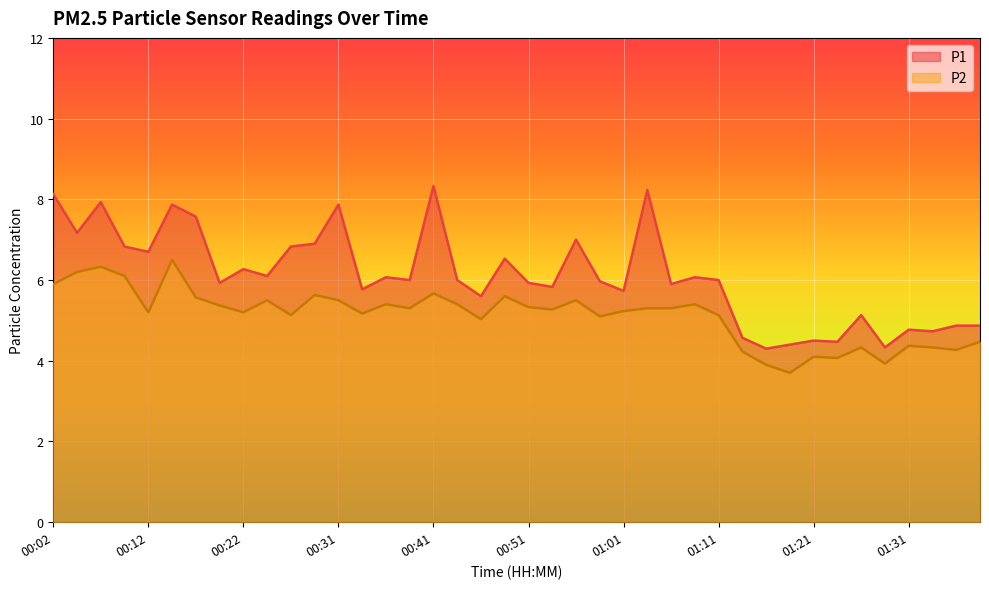

How many distinct data groups are displayed?

2